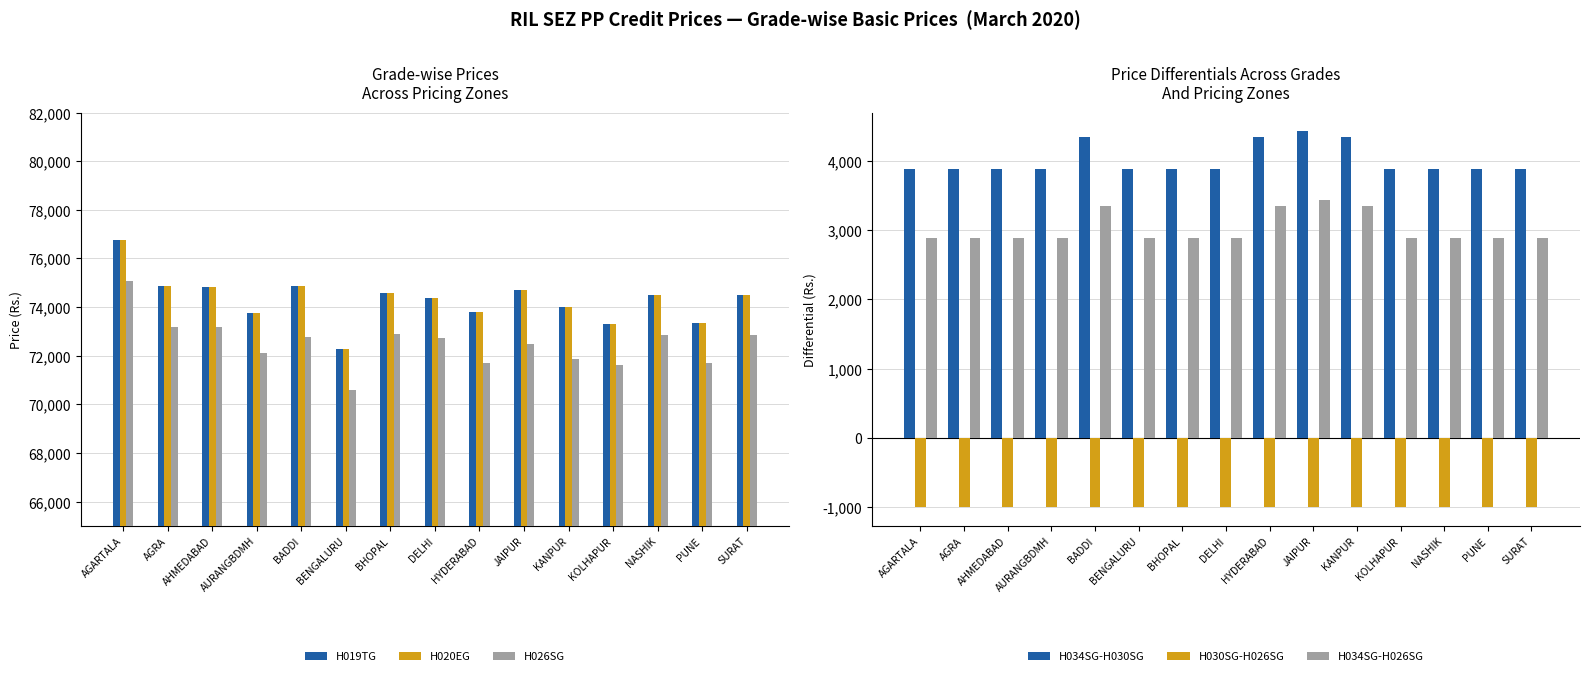

True or false: H026SG has a value of 73164 at AHMEDABAD.

True